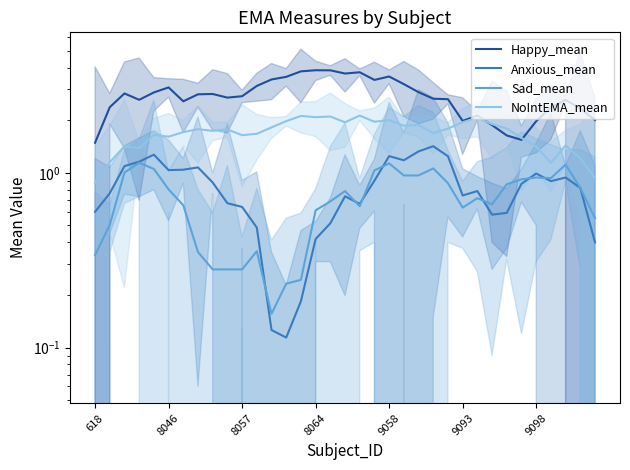

True or false: Anxious_mean and NoIntEMA_mean intersect in this chart.

False